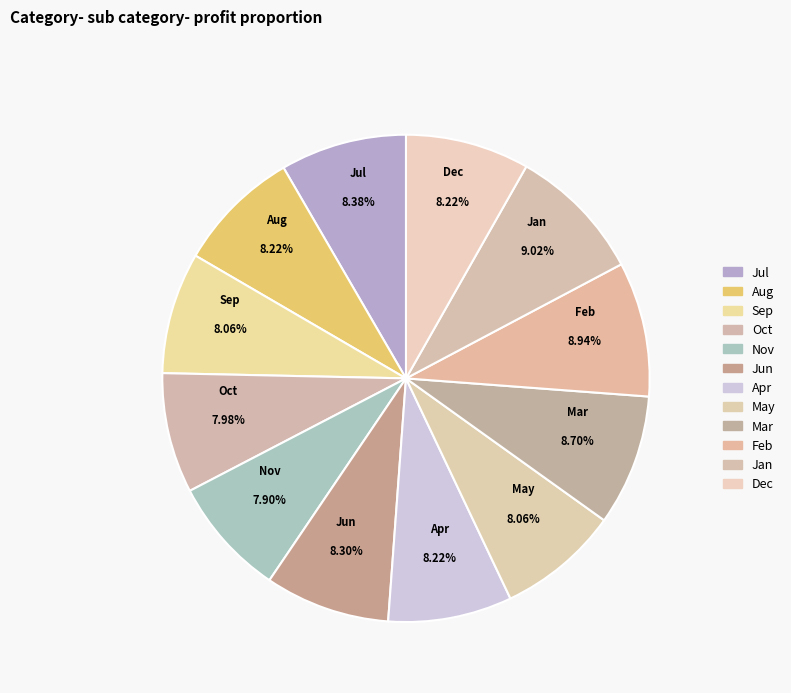

The Sep slice represents 1% of the pie. True or false?

False